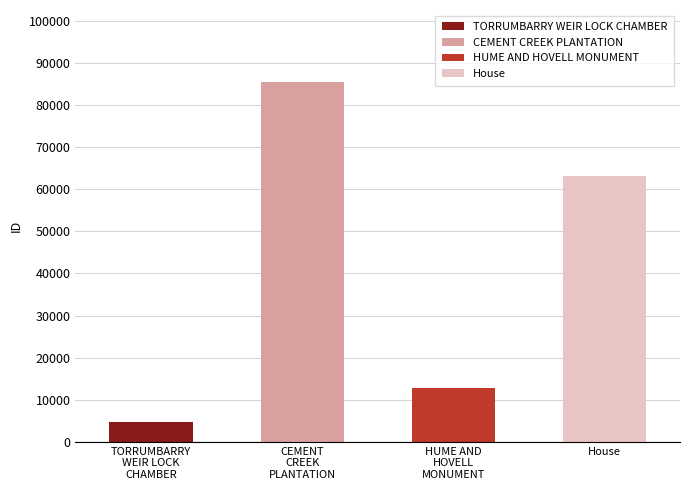

What is the change in value from CEMENT CREEK PLANTATION to House?

-22275